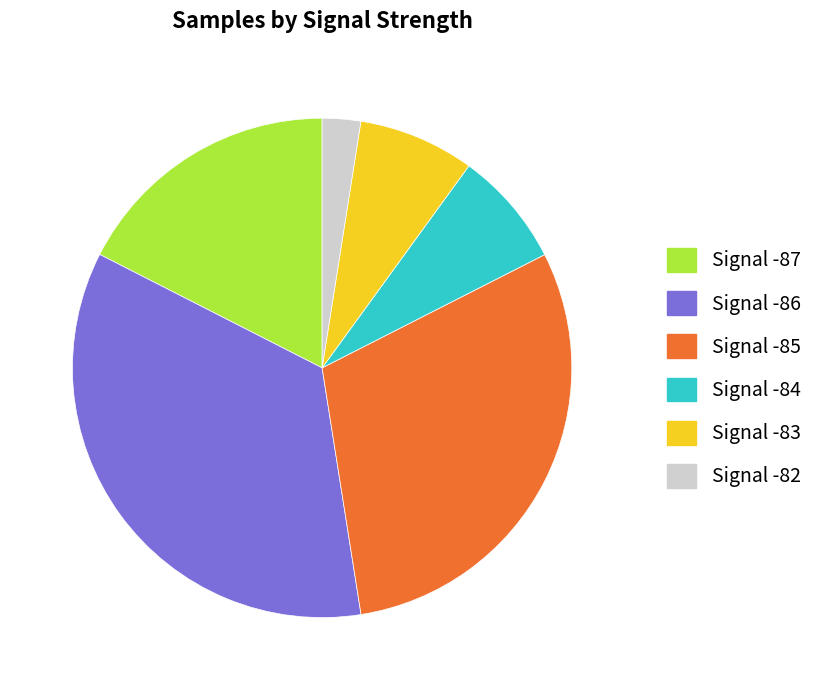

Is Signal -85 the majority of the pie?

No